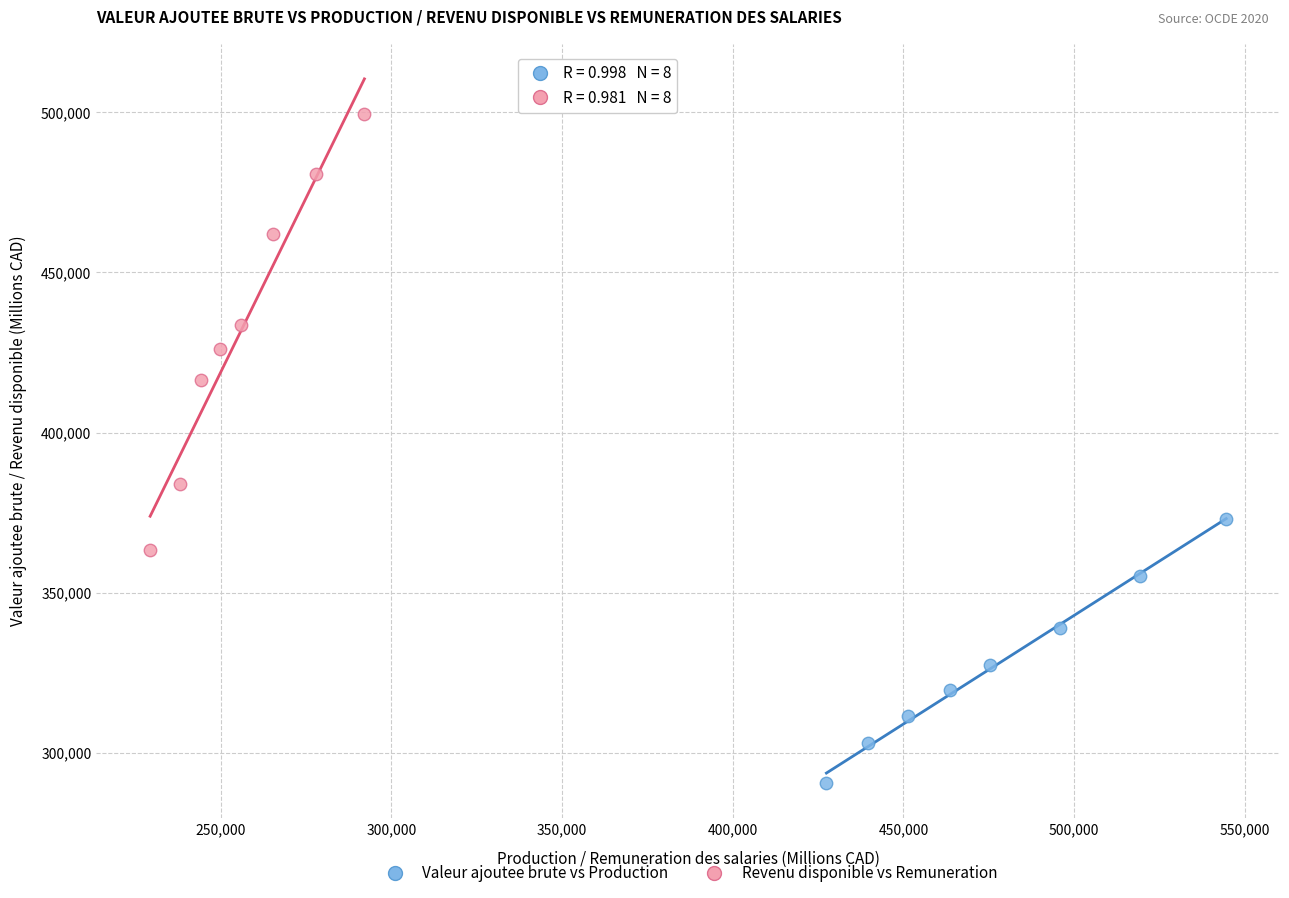

What are all the series names shown in the legend?

Valeur ajoutee brute vs Production, Revenu disponible vs Remuneration